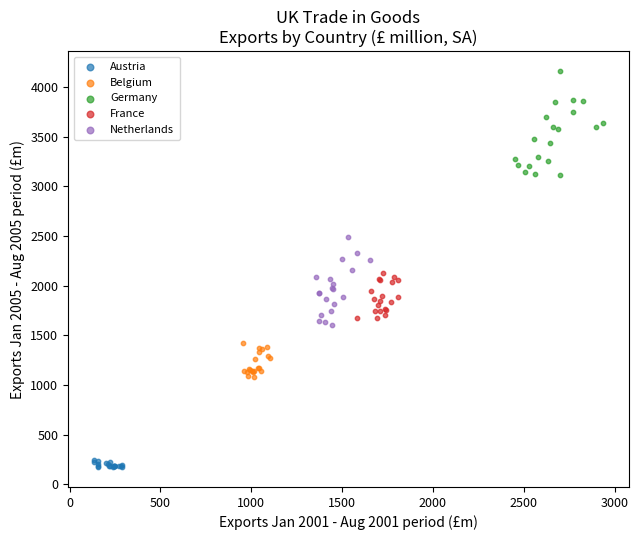

Which series contains the lowest Y value?

Austria